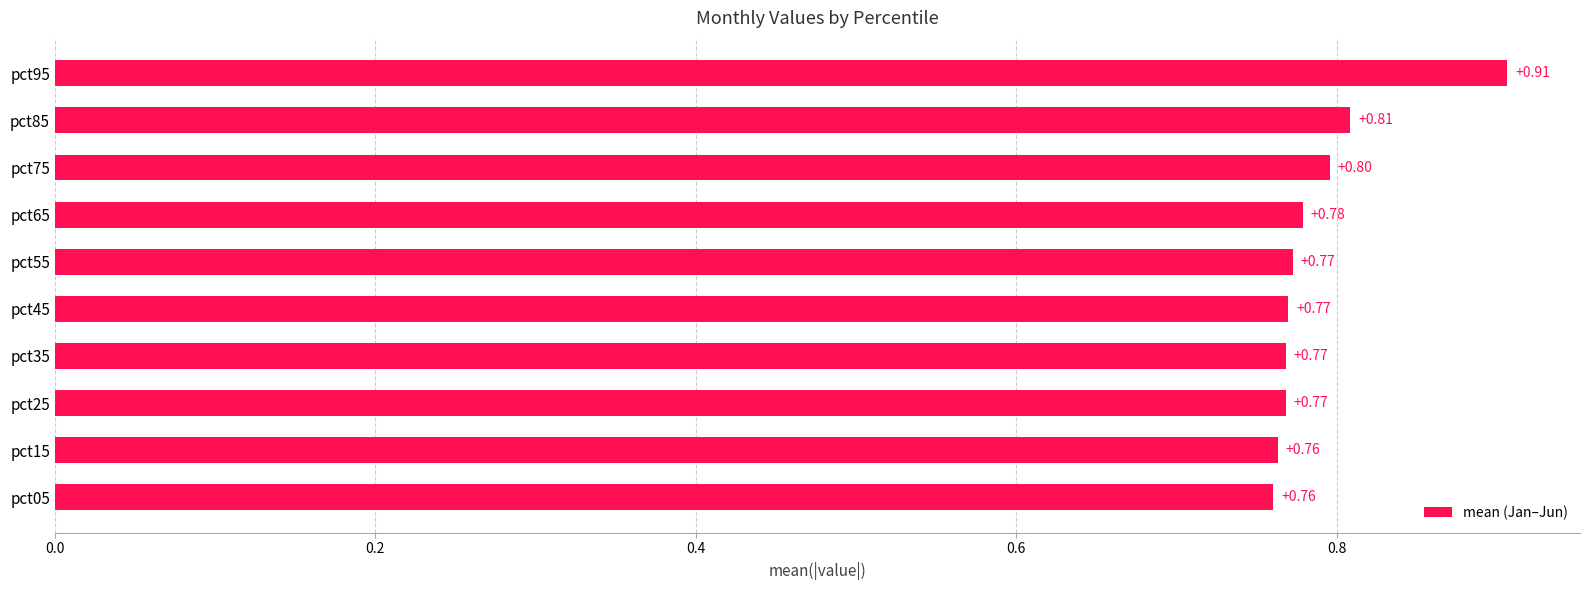

Between pct15 and pct65, which is larger?

pct65